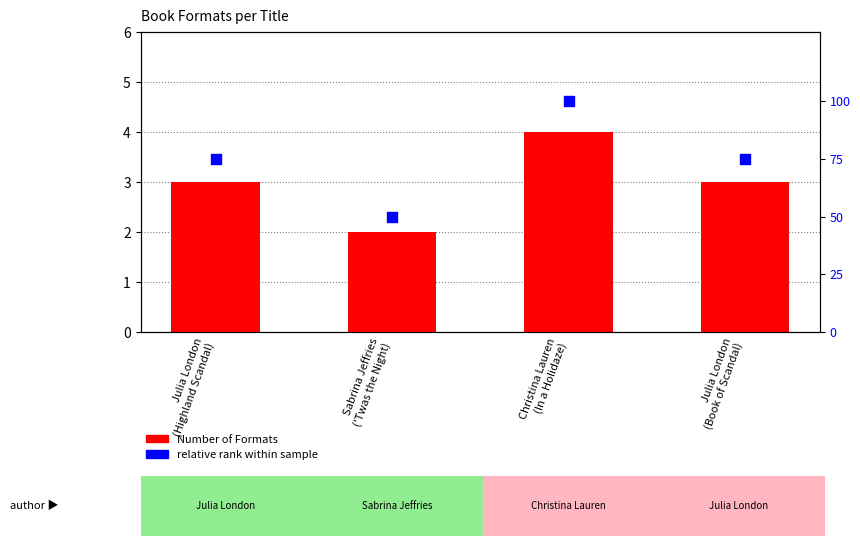

What are all the series names shown in the legend?

Number of Formats, relative rank within sample